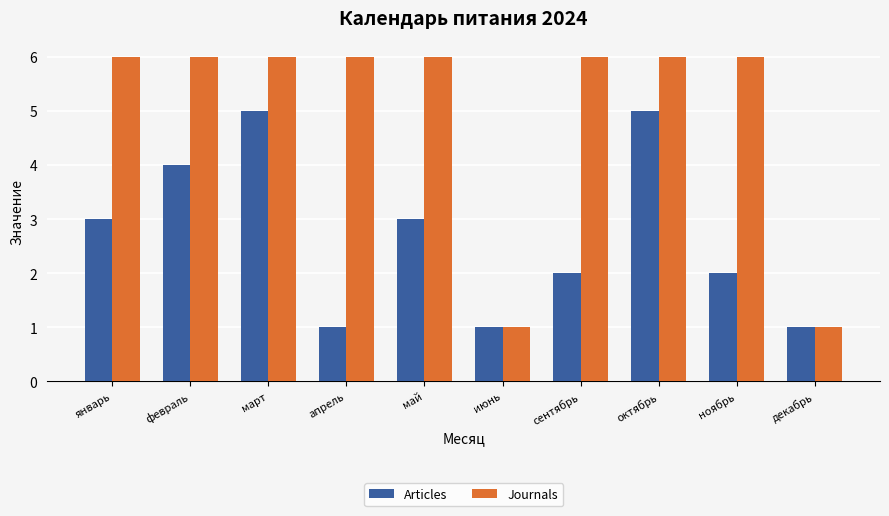

What position from the right is июнь?

5